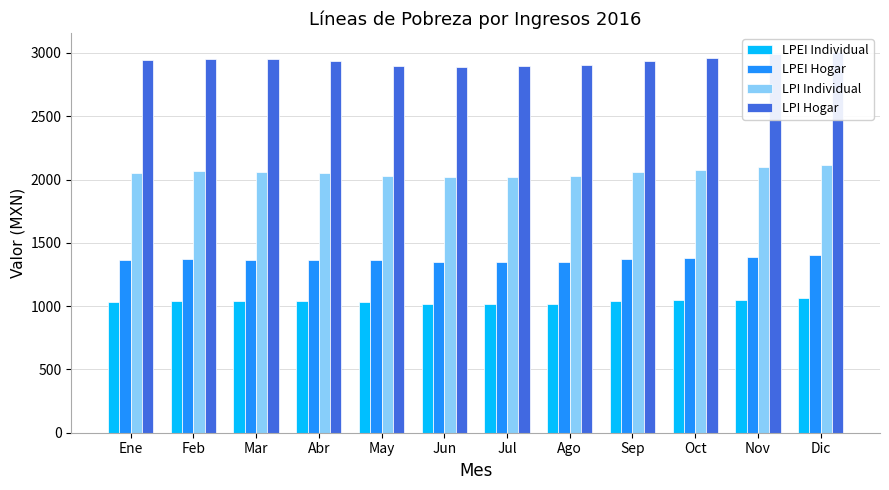

At which label does LPEI Individual first exceed 1040?

Feb